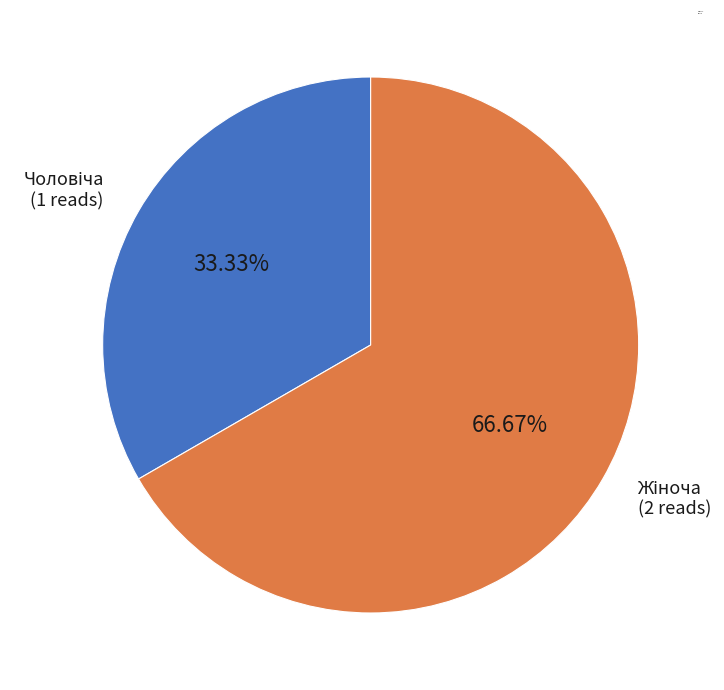

To the nearest percent, what is the difference between the largest and smallest slice percentages?

33%